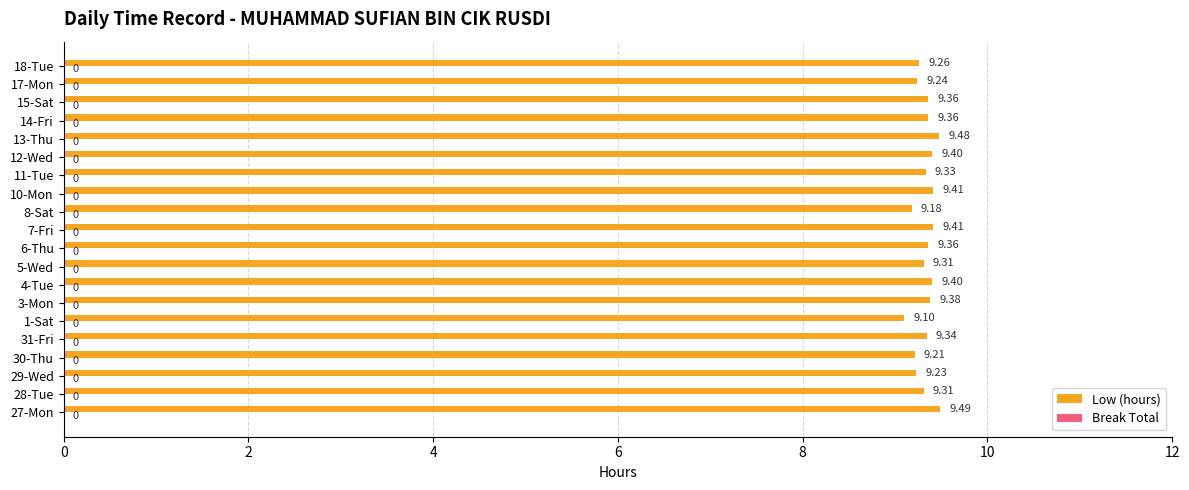

What is the ratio of the value at 1-Sat to the value at 27-Mon?

1.0